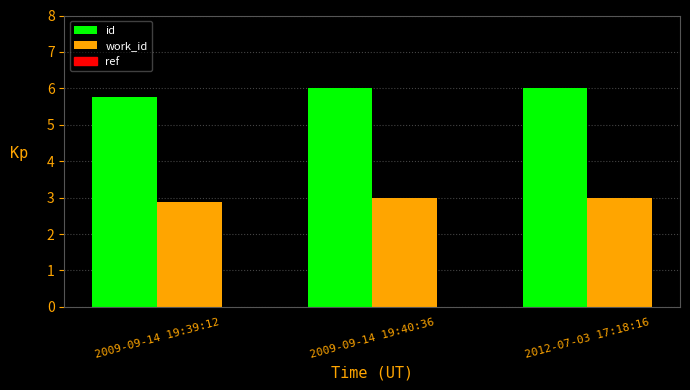

The id series shows 6.0 at 2009-09-14 19:40:36. True or false?

True